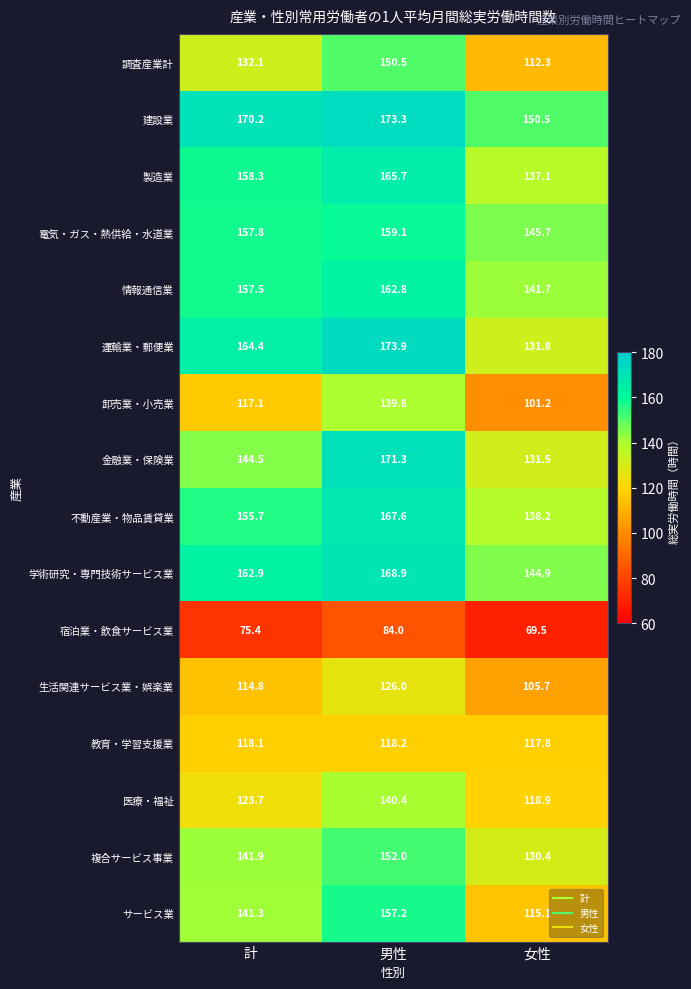

Which category has the lowest value across all series?

女性